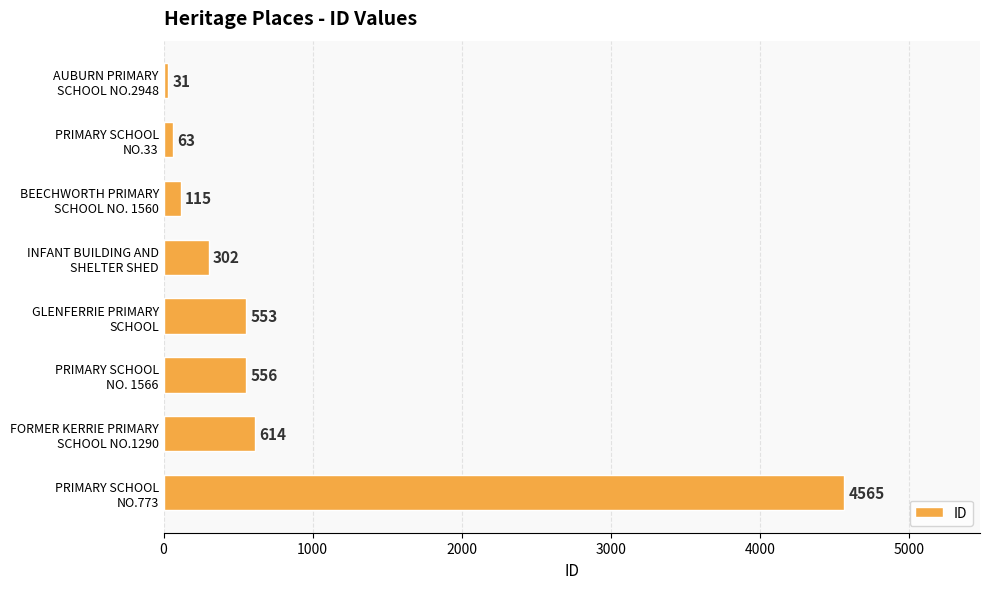

What is the value of the 3rd bar from the top?

115